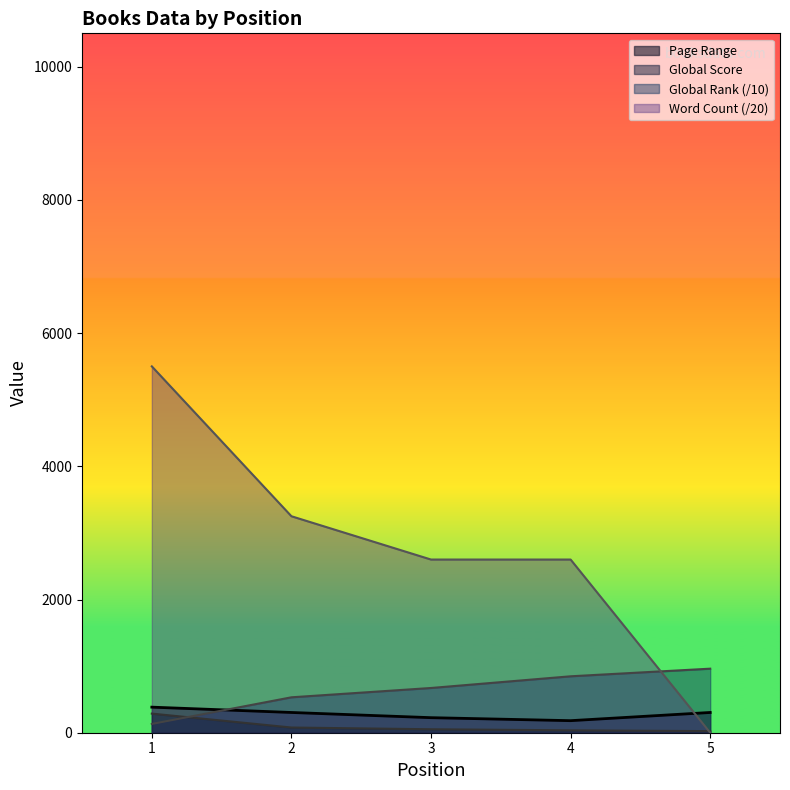

Which series has the widest spread of values?

Word Count (/20)